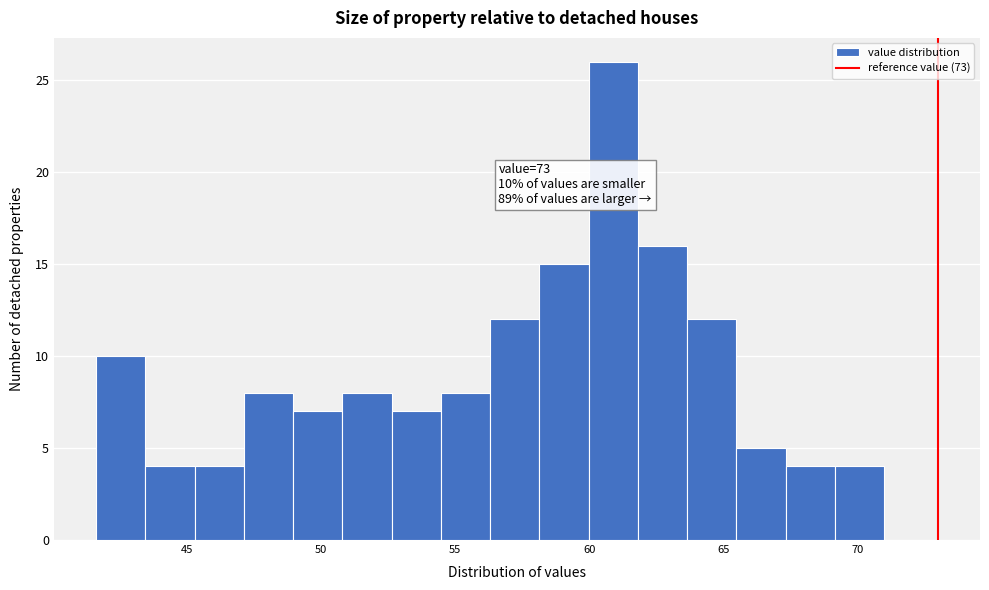

Around what value on the x-axis is the tallest bar? Give the approximate position of its centre, as read against the axis.

61.0